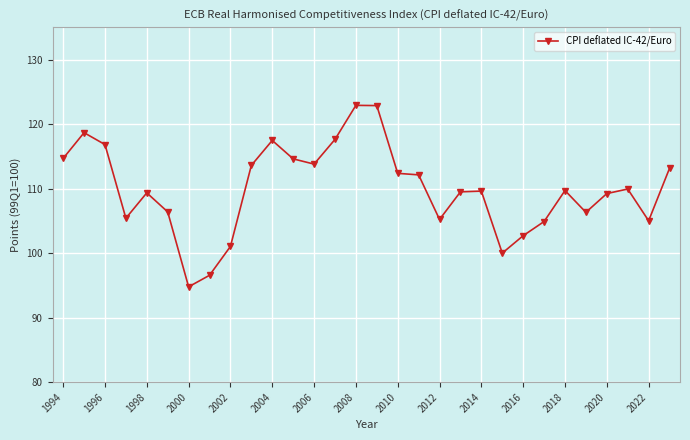

True or false: the data has more than 0 interior local peaks.

True